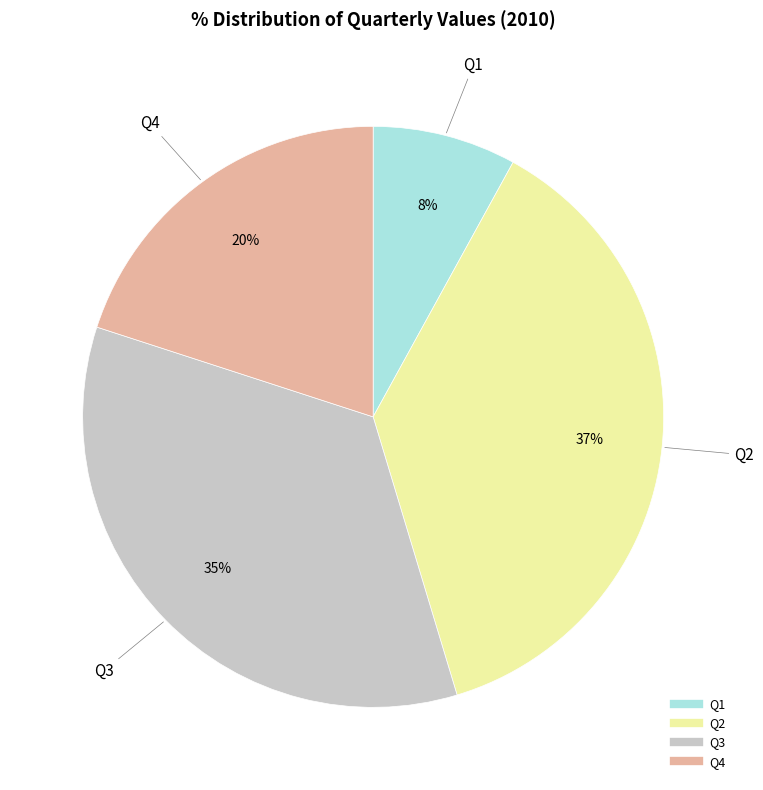

True or false: Q1 accounts for 16% of the total.

False